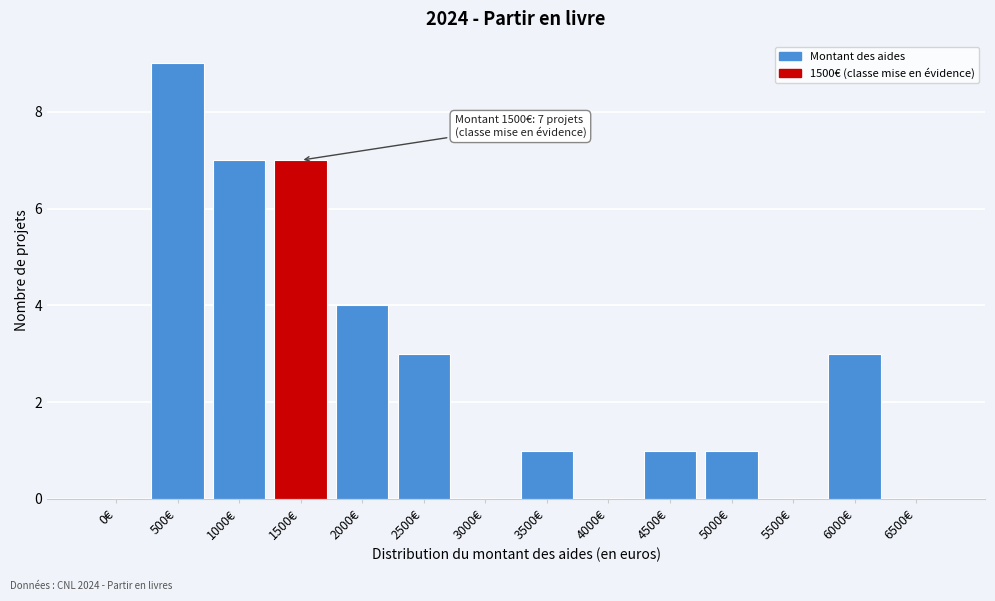

Reading left to right, list all the values displayed in this chart.

0€=0	500€=9	1000€=7	1500€=7	2000€=4	2500€=3	3000€=0	3500€=1	4000€=0	4500€=1	5000€=1	5500€=0	6000€=3	6500€=0